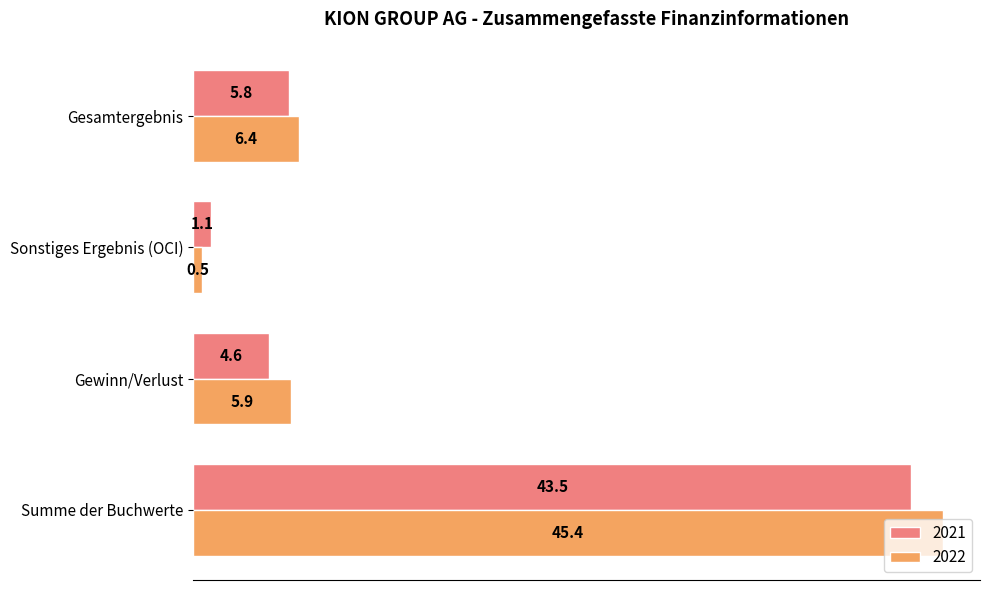

At how many categories does at least one series exceed 11?

1